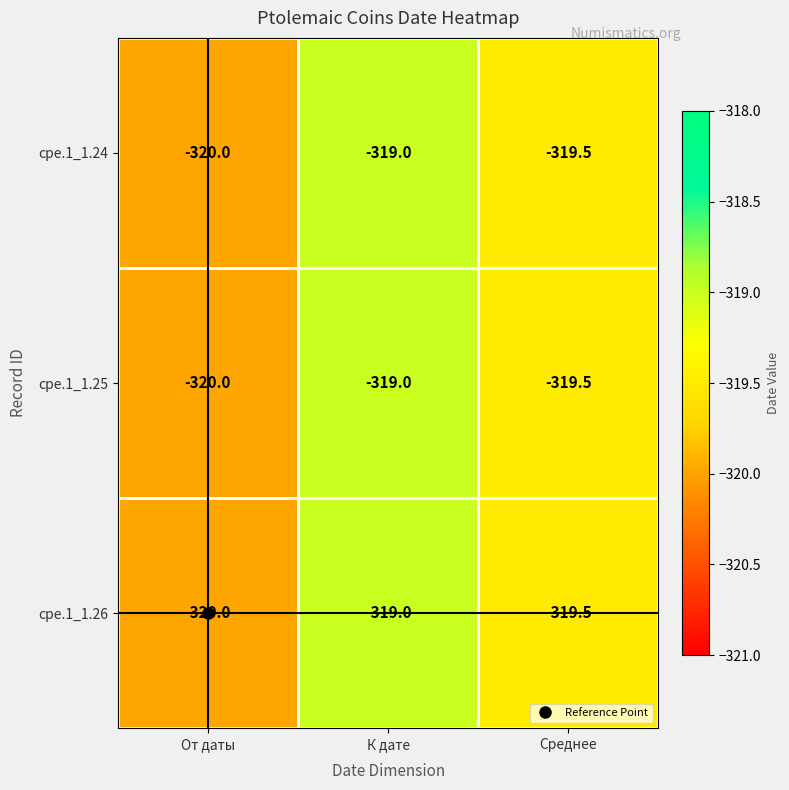

What is the sum of all cpe.1_1.25 values?

-958.5